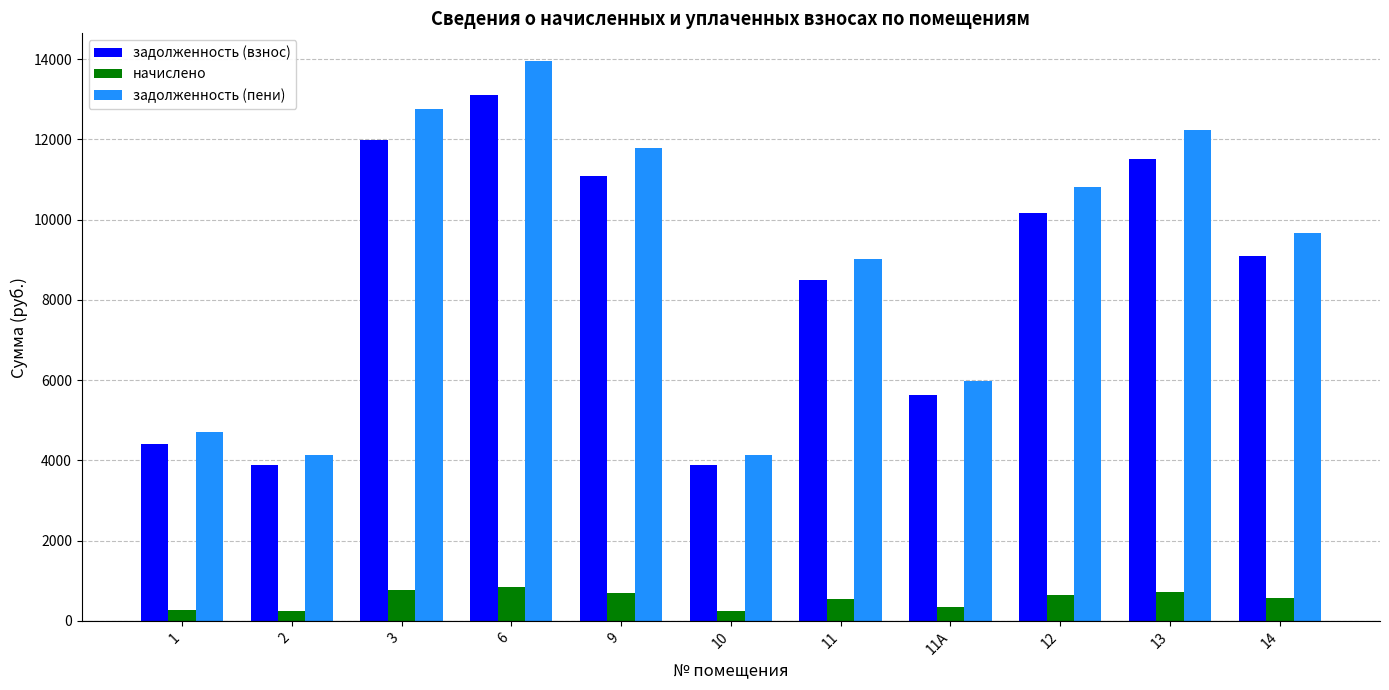

Which category has the highest value in the задолженность (взнос) series?

6